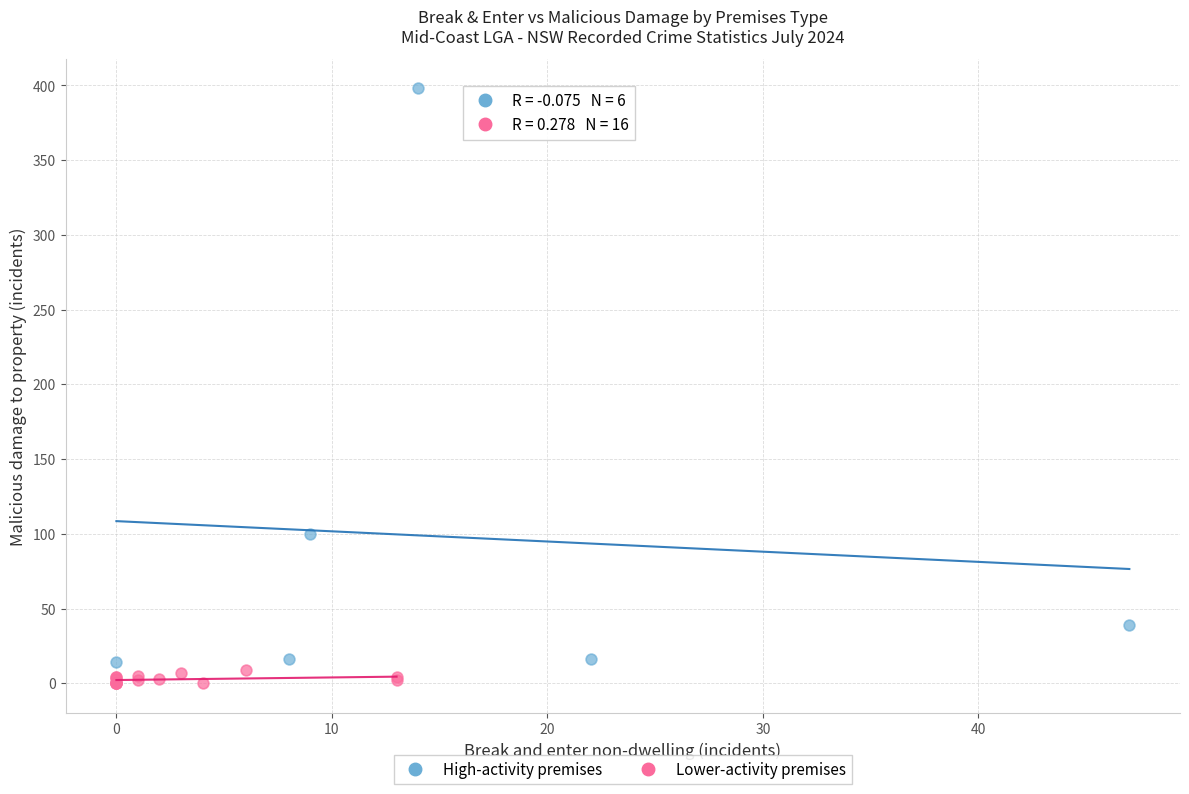

What are all the series names shown in the legend?

High-activity premises, Lower-activity premises